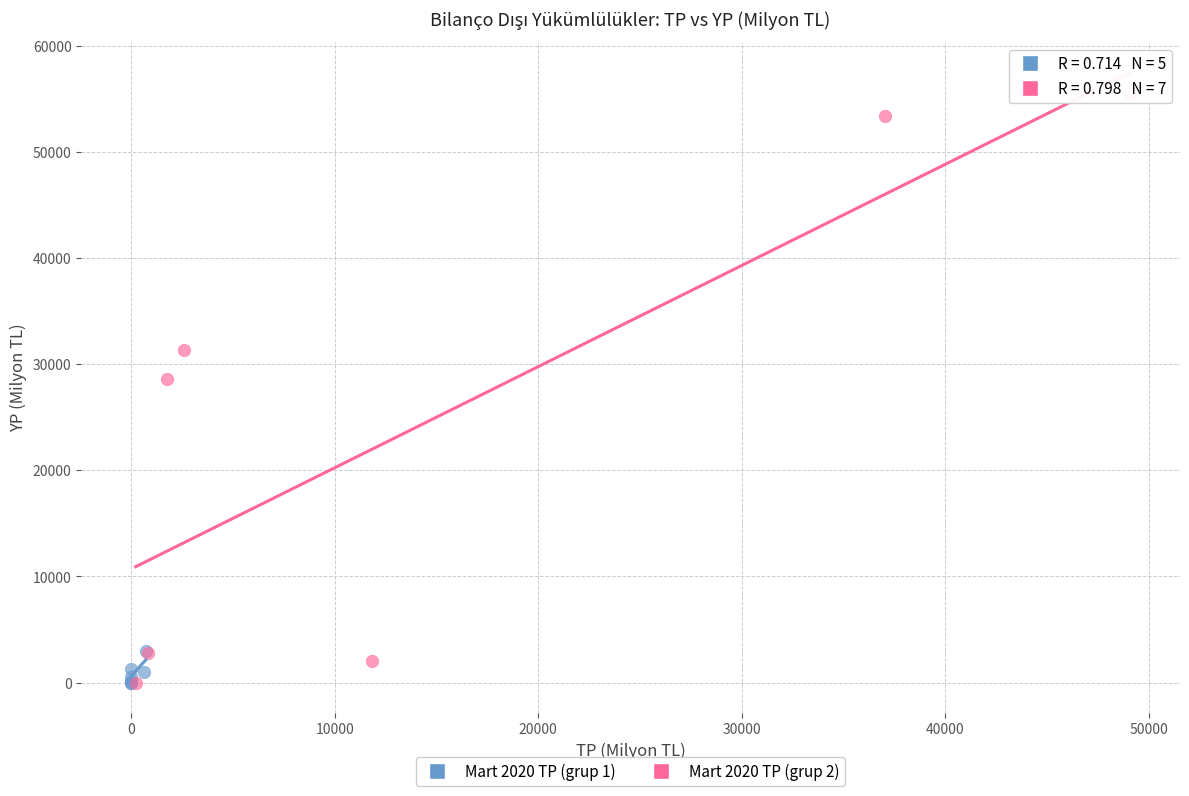

Which series has the widest spread of Y values?

Mart 2020 TP (grup 2)